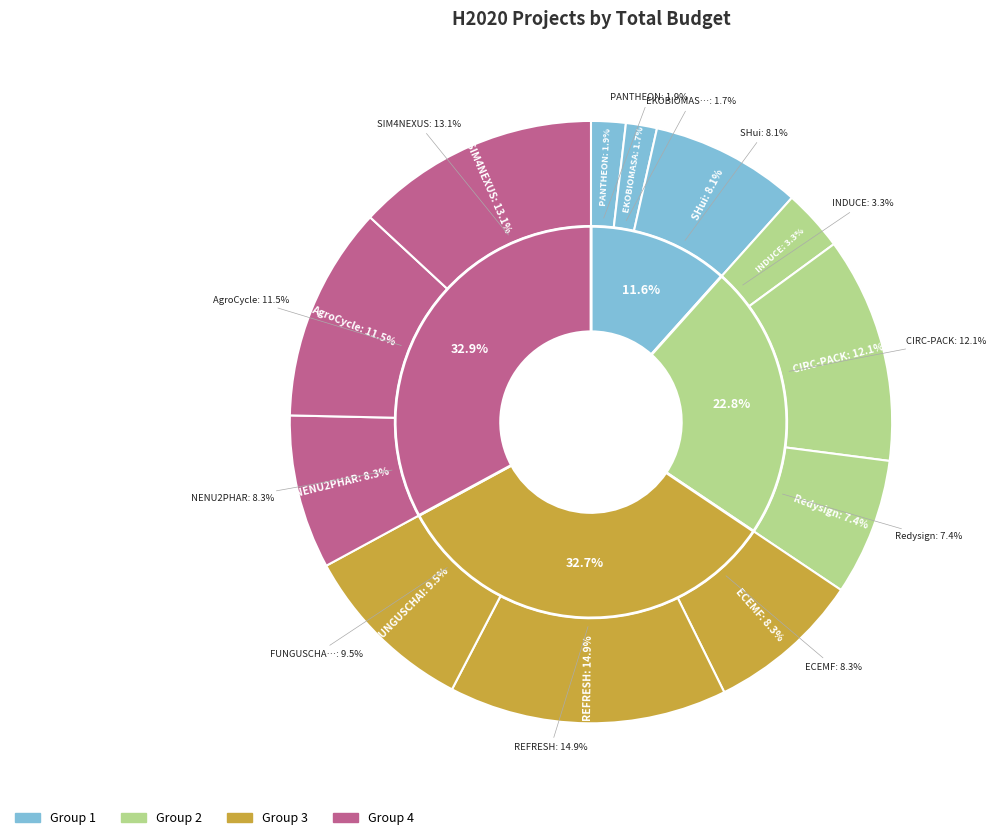

To the nearest percent, what percentage of the pie is FUNGUSCHAIN?

9%